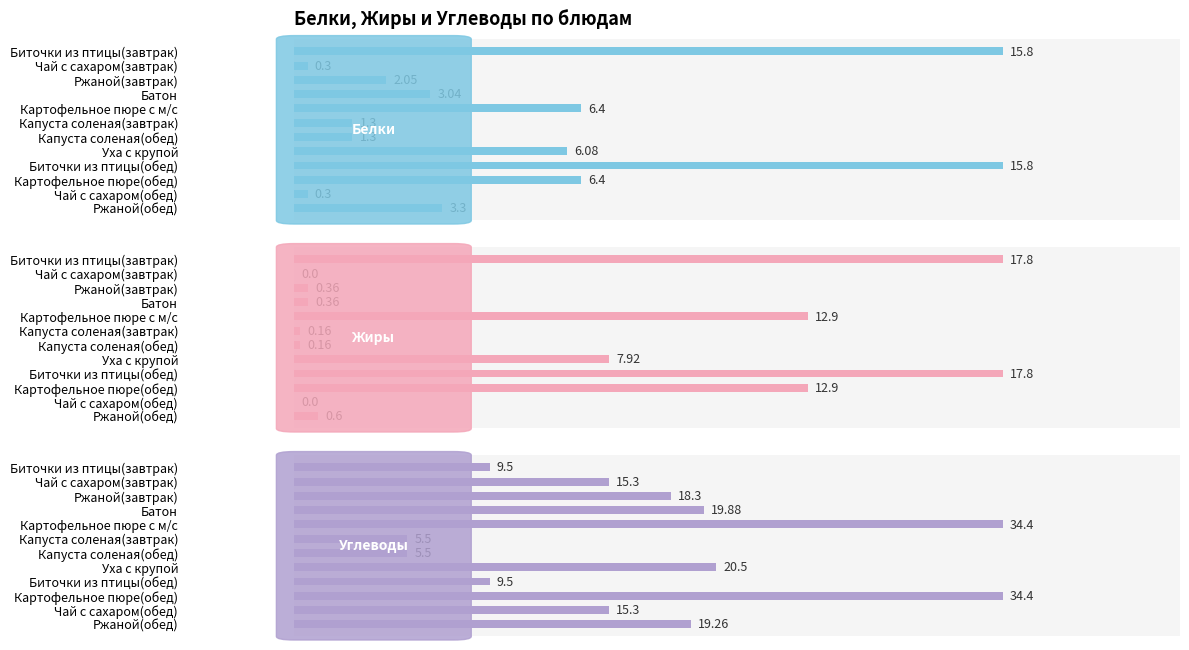

What is the value of the Белки bar at the 7th from the left?

1.3